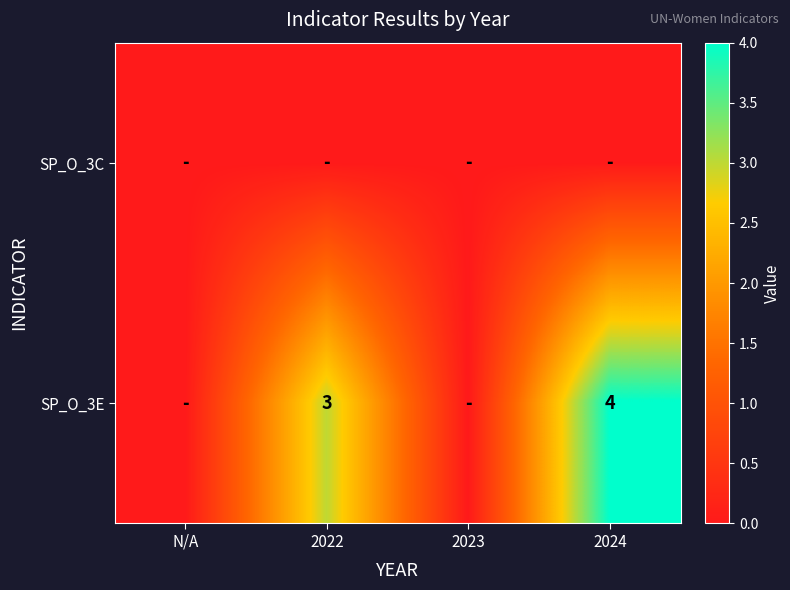

The SP_O_3E series shows 1 at 2024. True or false?

False